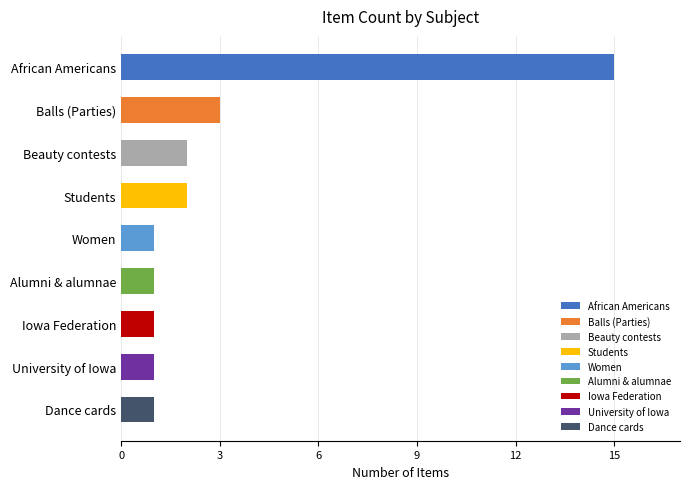

What is the difference between the maximum and minimum values?

14